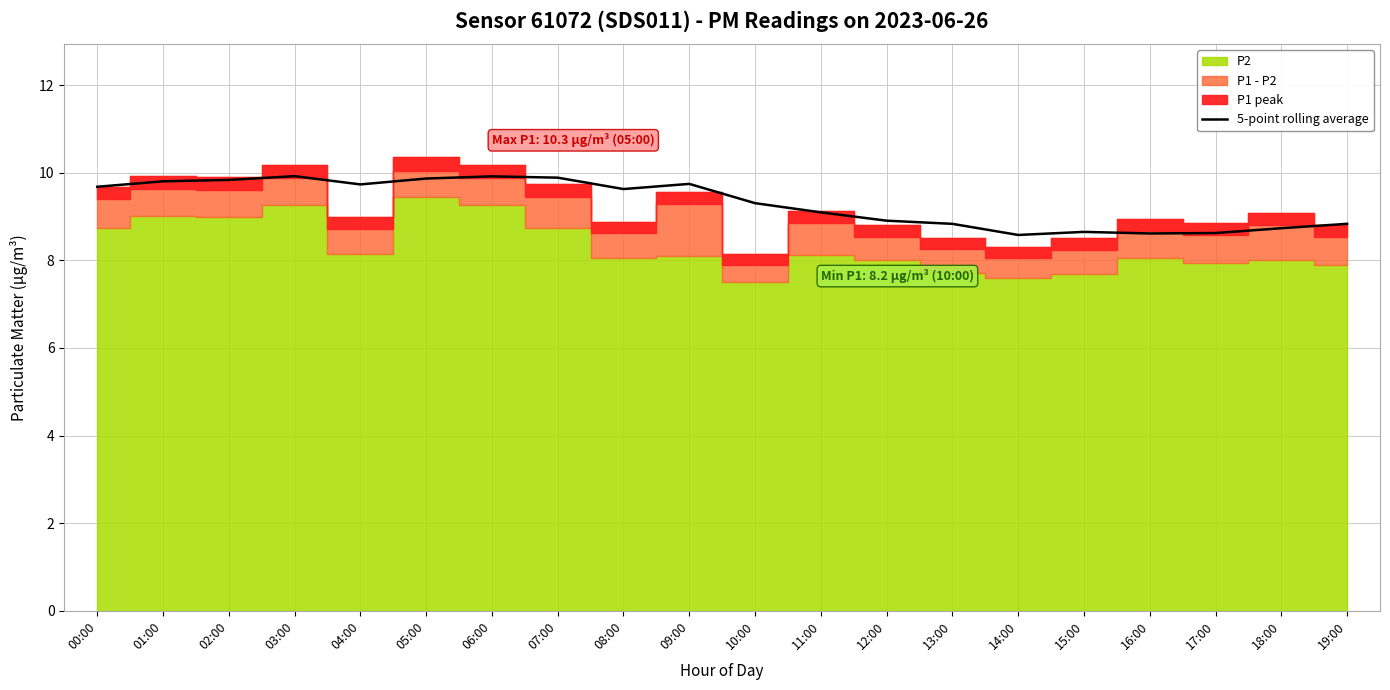

Reading left to right, what are all the values shown in this chart?

9.7	9.8	9.8	9.9	9.7	9.9	9.9	9.9	9.6	9.7	9.3	9.1	8.9	8.8	8.6	8.7	8.6	8.6	8.7	8.8